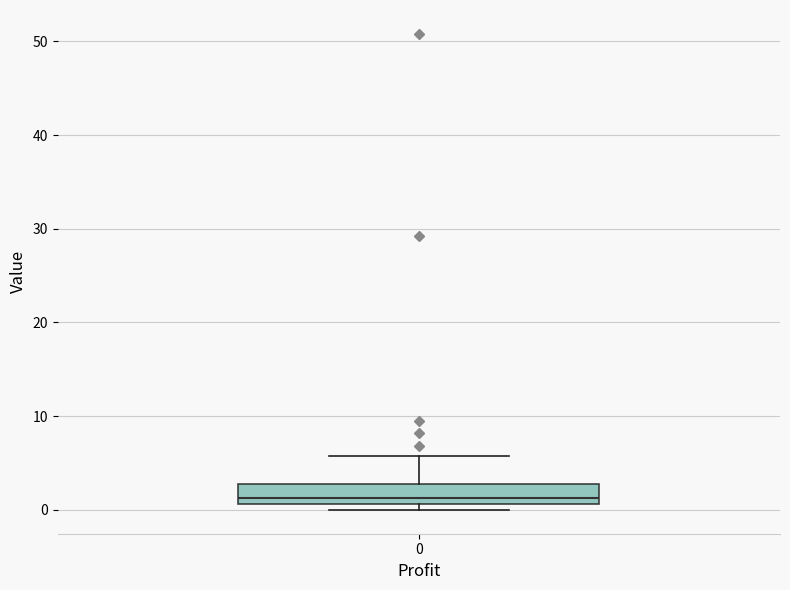

Read this box plot against the y-axis: the position of the median line, the range covered by the box, and the ends of both whiskers. The values are not printed on the chart, so give them approximately, as read against the axis.

median 1 (just above the box's lower edge), box 1 to 3, whiskers 0 to 6